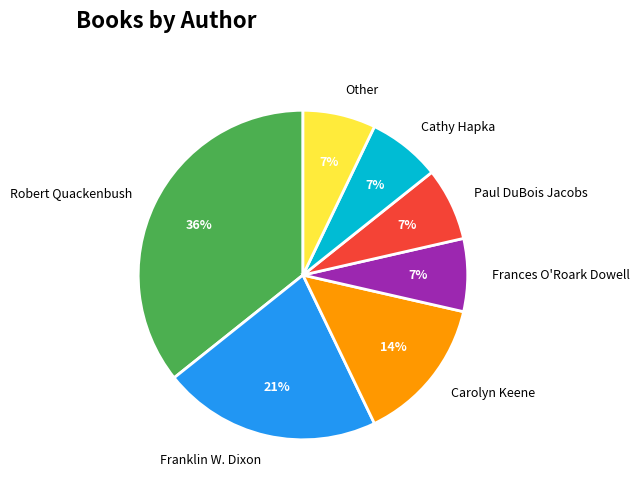

Combined, do Paul DuBois Jacobs and Carolyn Keene account for over 50%?

No